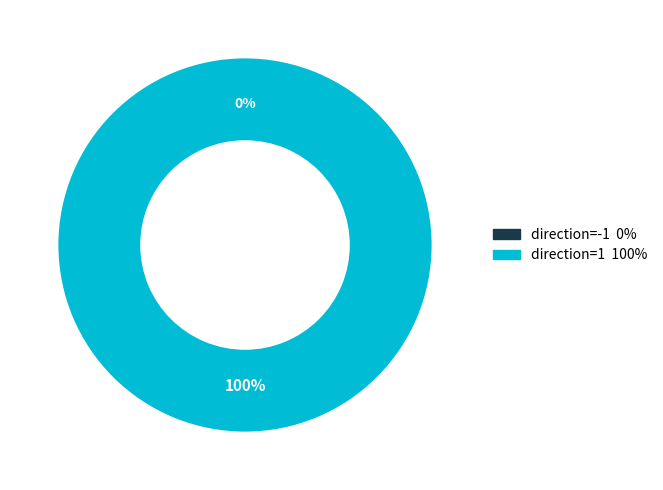

To the nearest percent, what is the average slice percentage?

50%